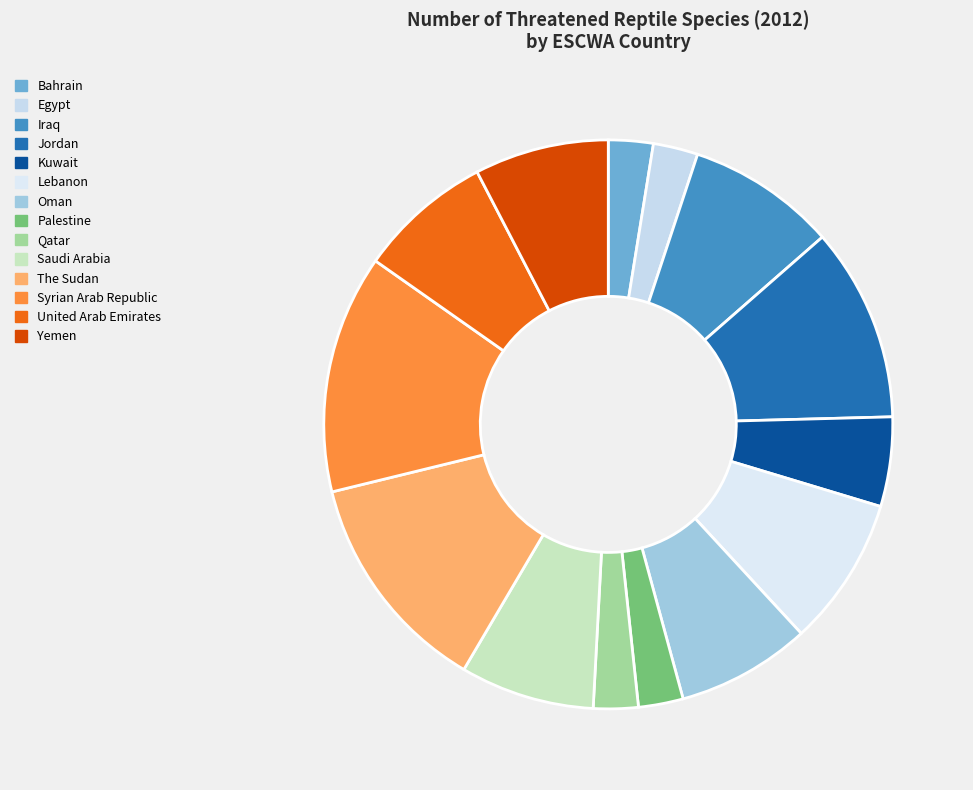

How many slices are in this pie chart?

14